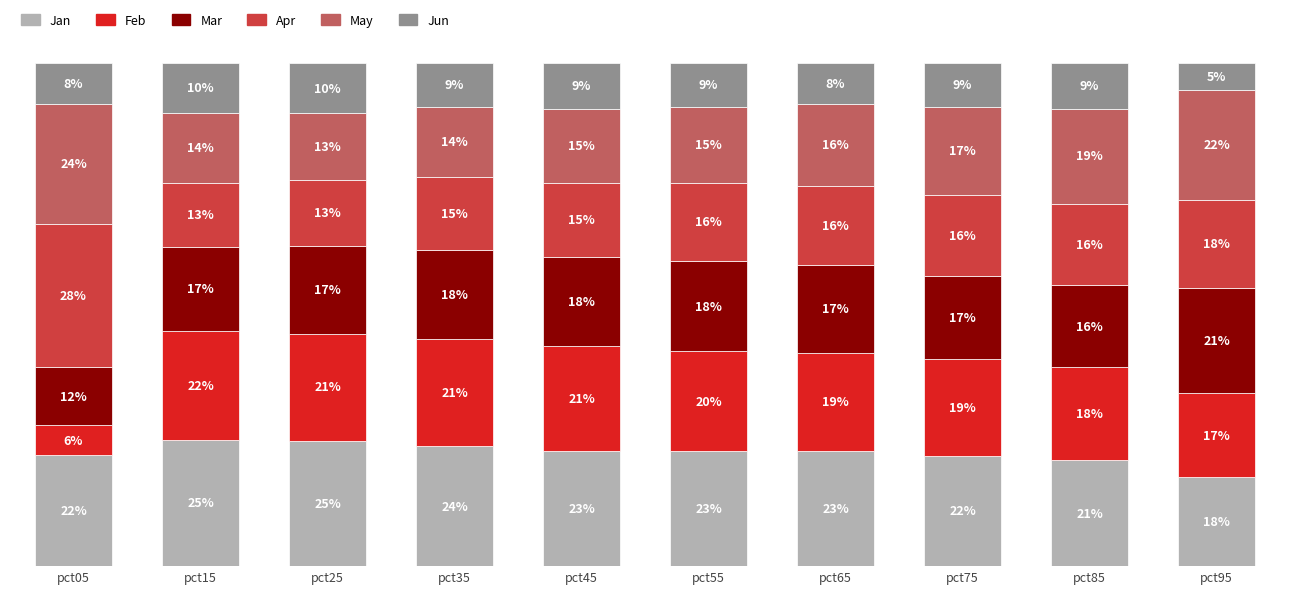

At which category is the sum across all series the highest?

pct15